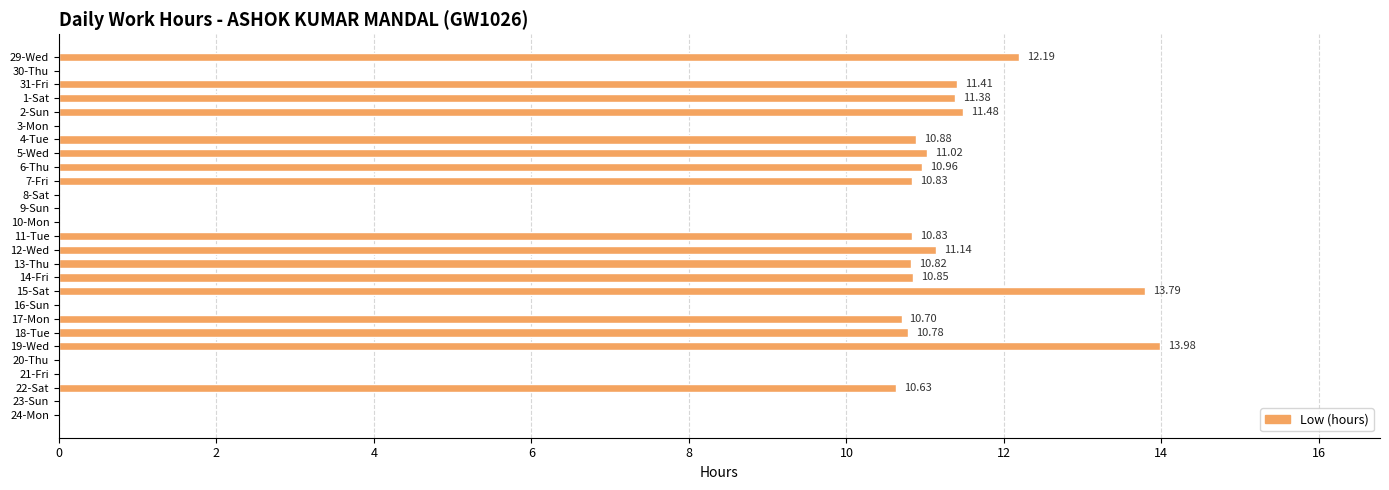

What is the sum of the values at 23-Sun and 22-Sat?

10.6